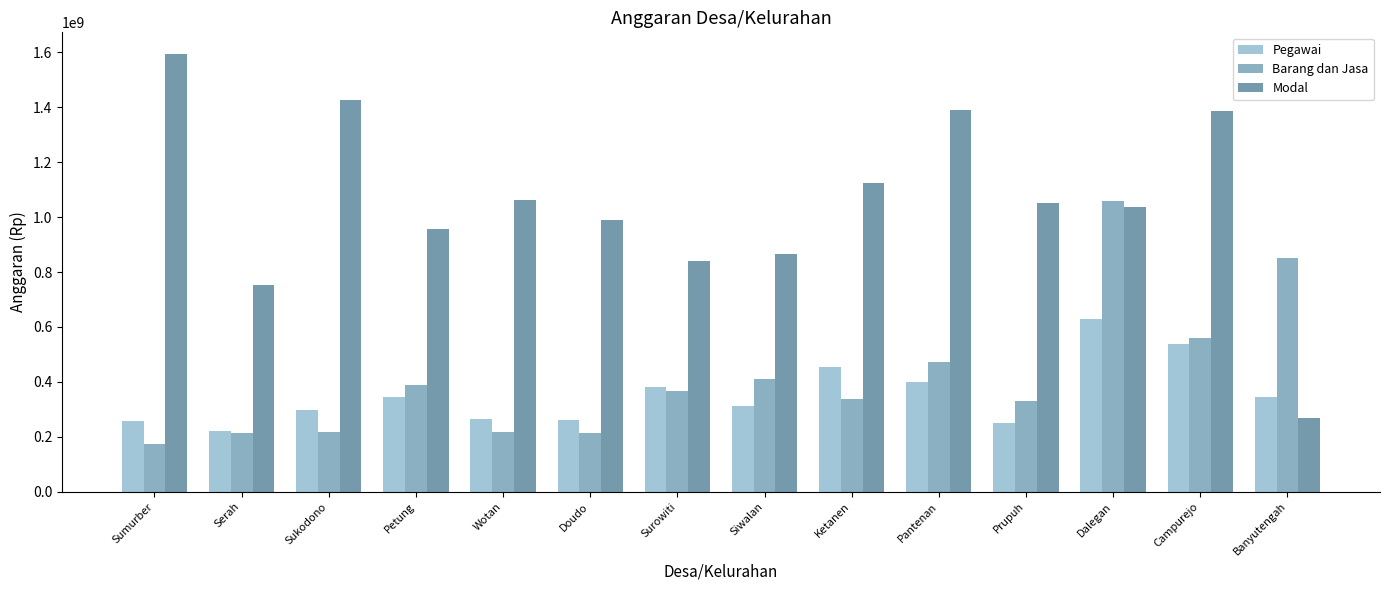

What are all the series names shown in the legend?

Pegawai, Barang dan Jasa, Modal